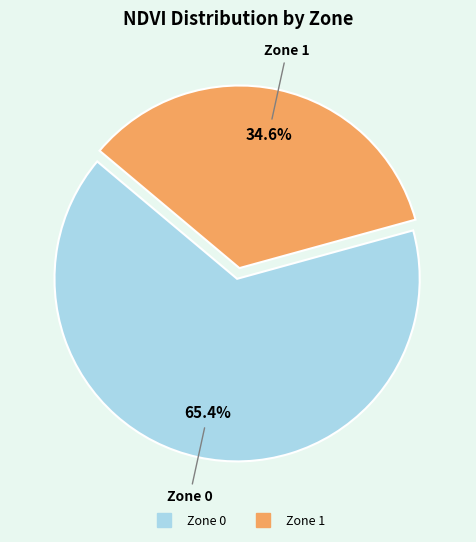

To the nearest percent, what is the combined percentage of Zone 1 and Zone 0?

100%